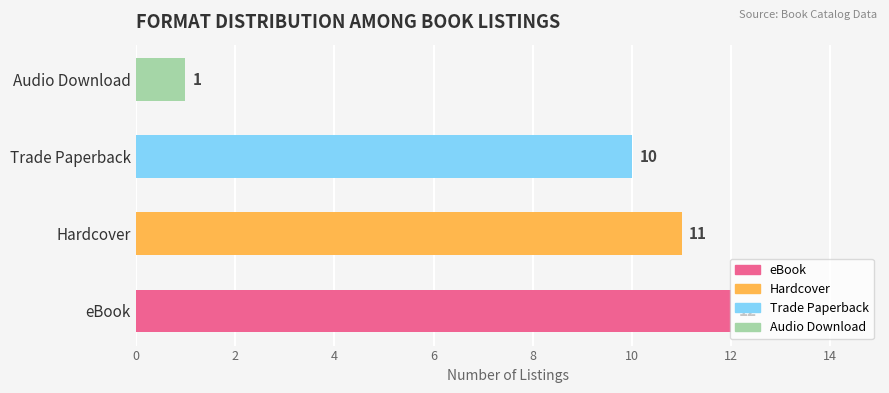

Is it true that the value at Audio Download is 1?

False